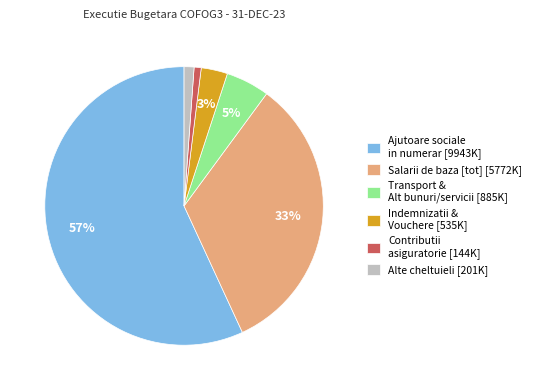

Which slice represents more than half of the pie?

Ajutoare sociale in numerar [9943K]